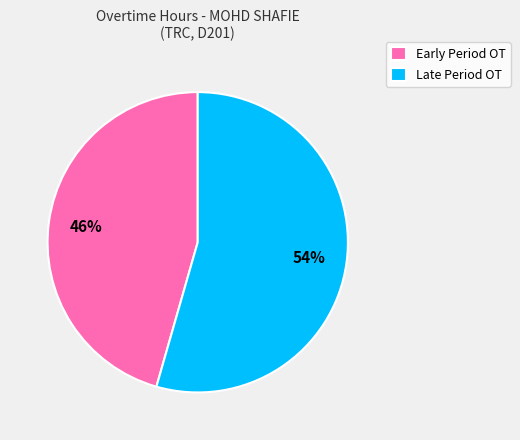

To the nearest percent, what is the average slice percentage?

50%